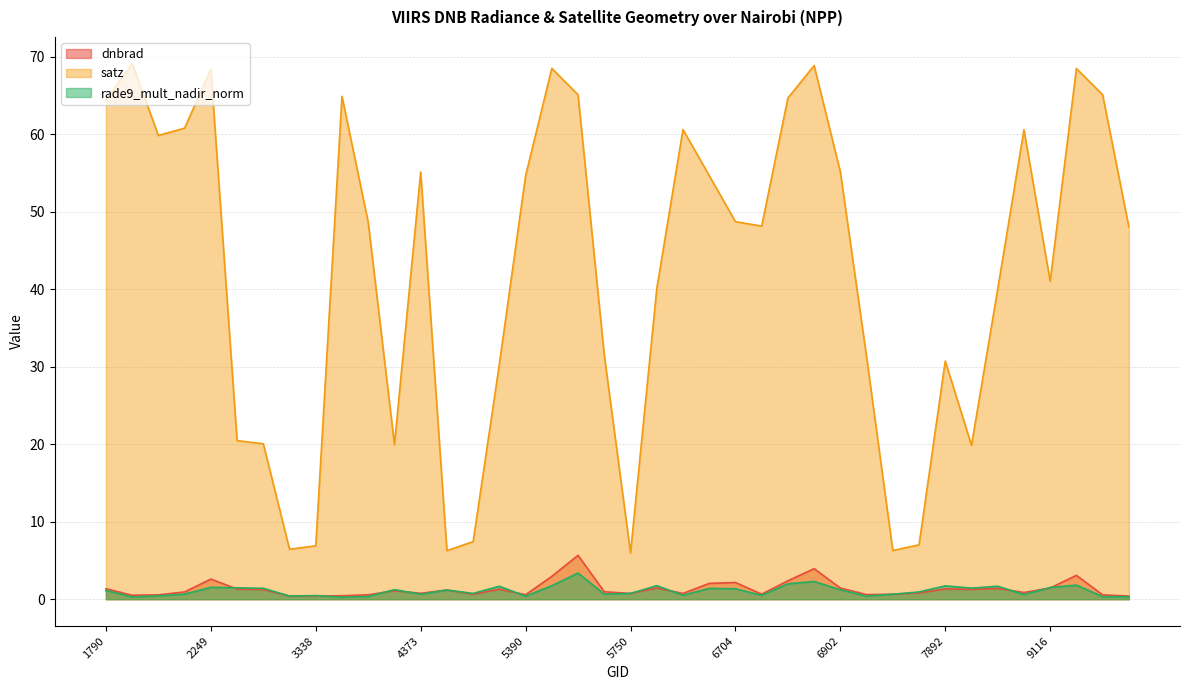

What are all the series names shown in the legend?

dnbrad, satz, rade9_mult_nadir_norm